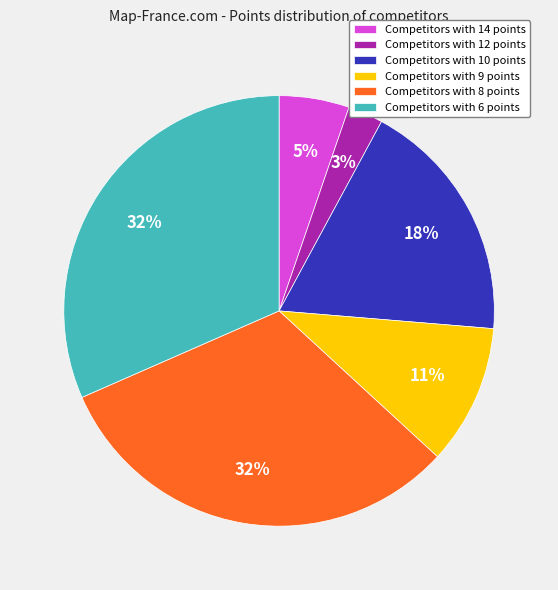

The Competitors with 12 points slice represents 17% of the pie. True or false?

False